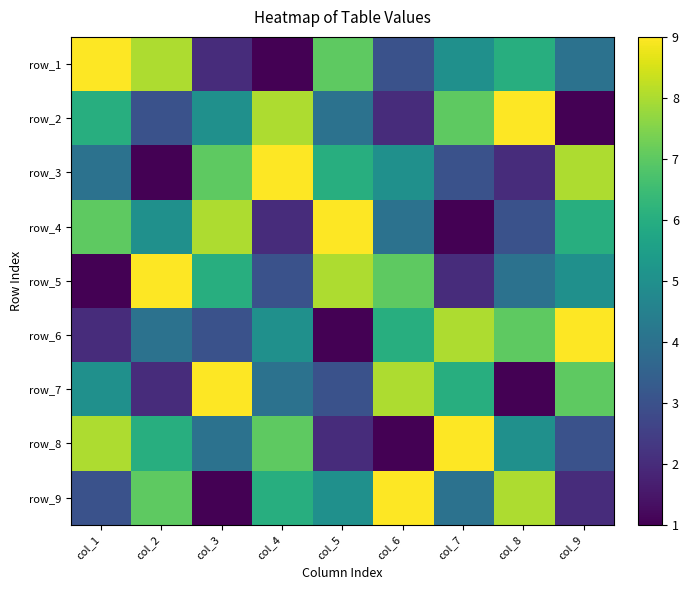

The row_3 series shows 2 at col_7. True or false?

False